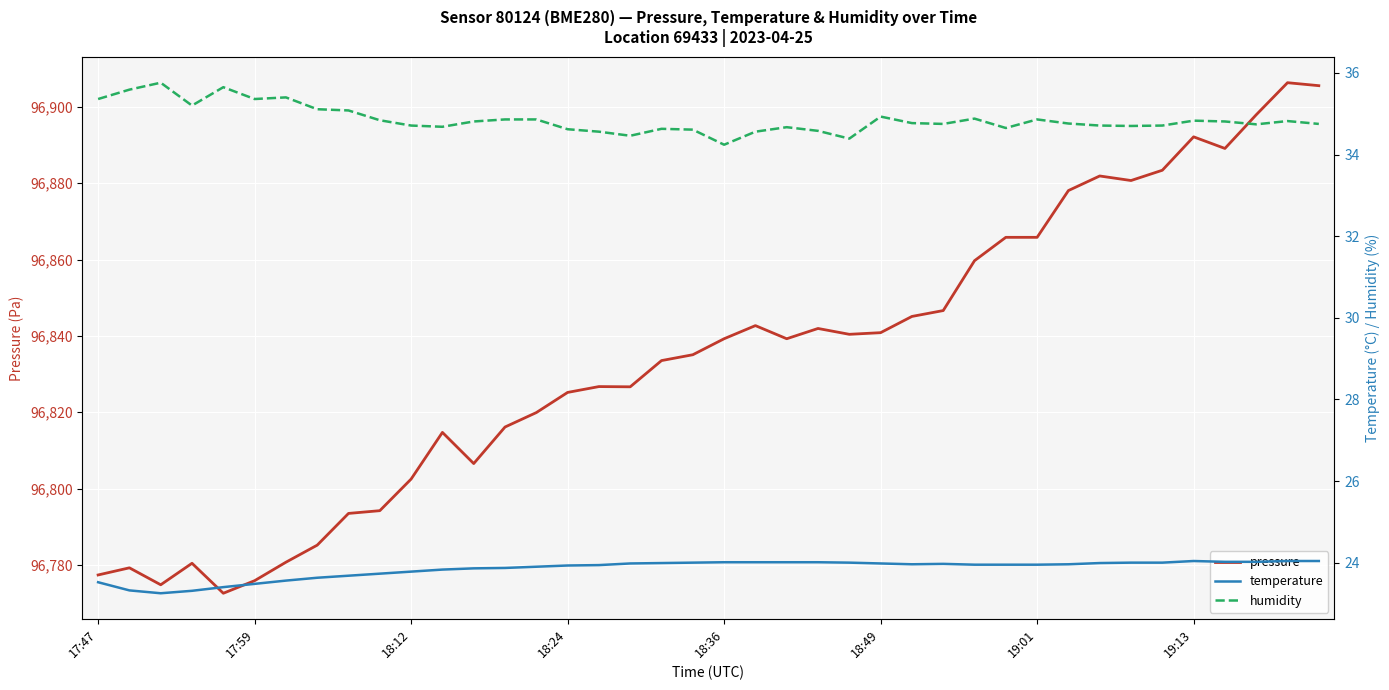

Which series changed the most between 19 and 33?

pressure